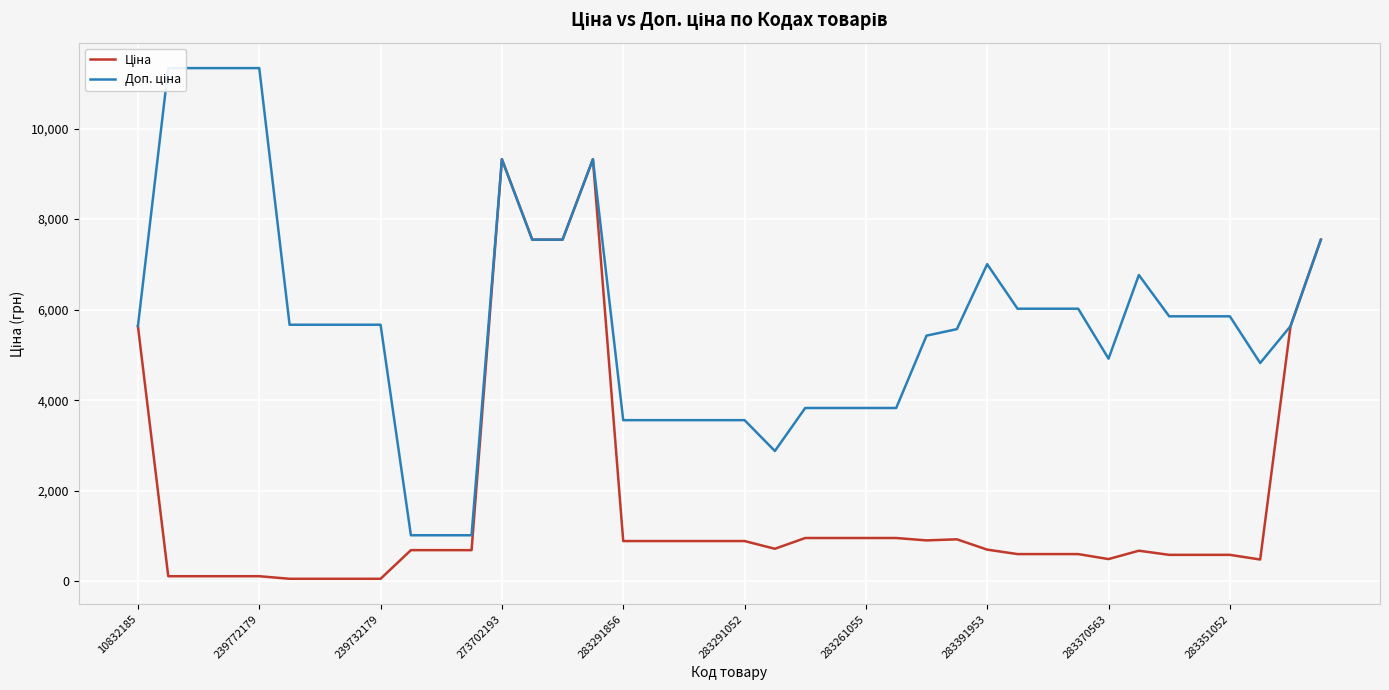

How many interior local valleys does the Доп. ціна series have?

3